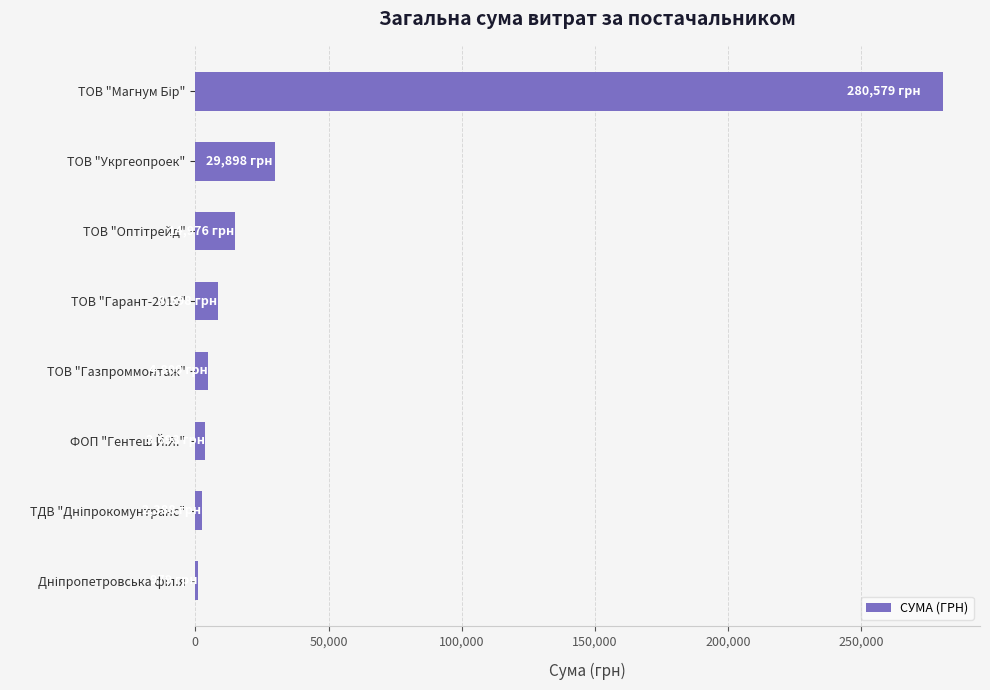

What is the greatest value displayed?

280579.0